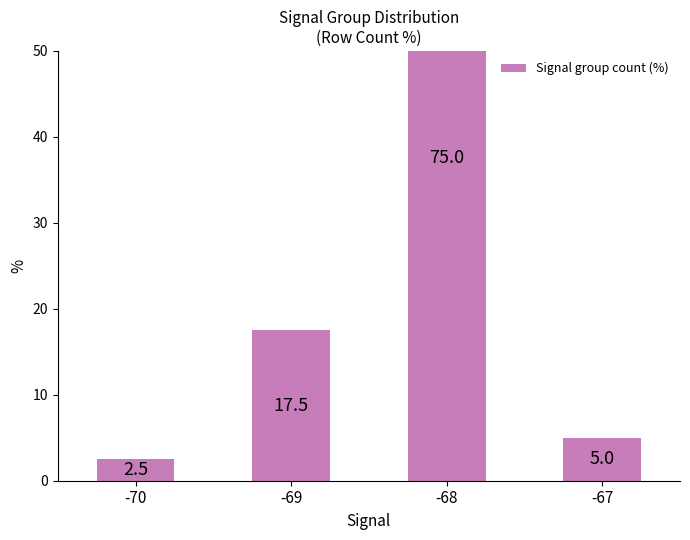

What is the change in value from -70 to -68?

+72.5